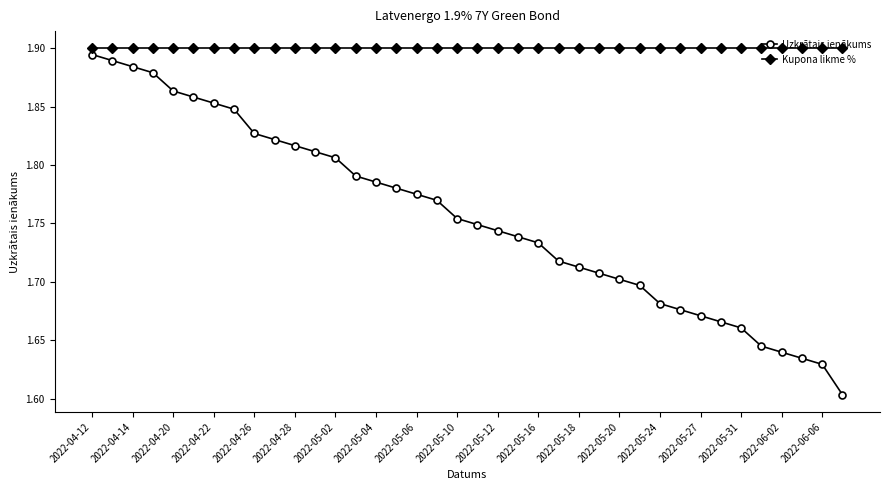

How many Uzkrātais ienākums values are between 1 and 2?

38